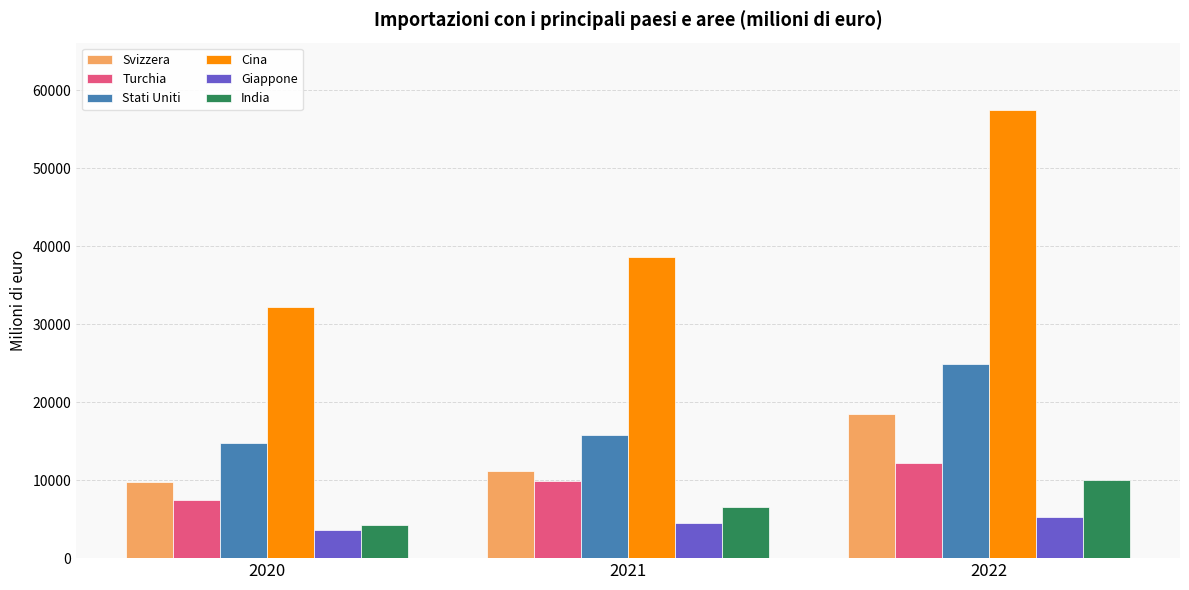

What is the difference between the Giappone values at 2022 and 2021?

803.8